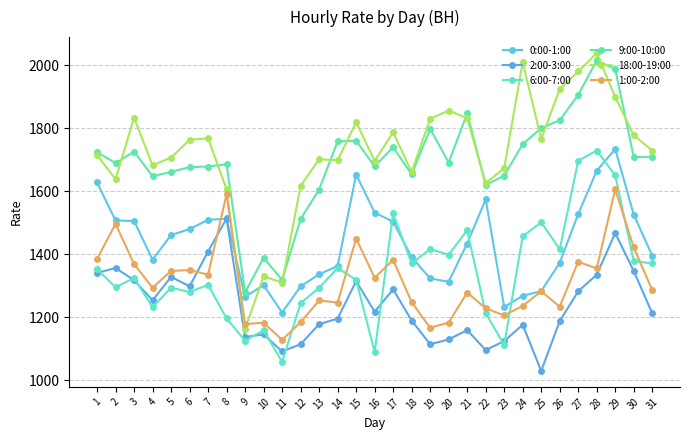

What is the minimum value shown in the chart?

1029.7